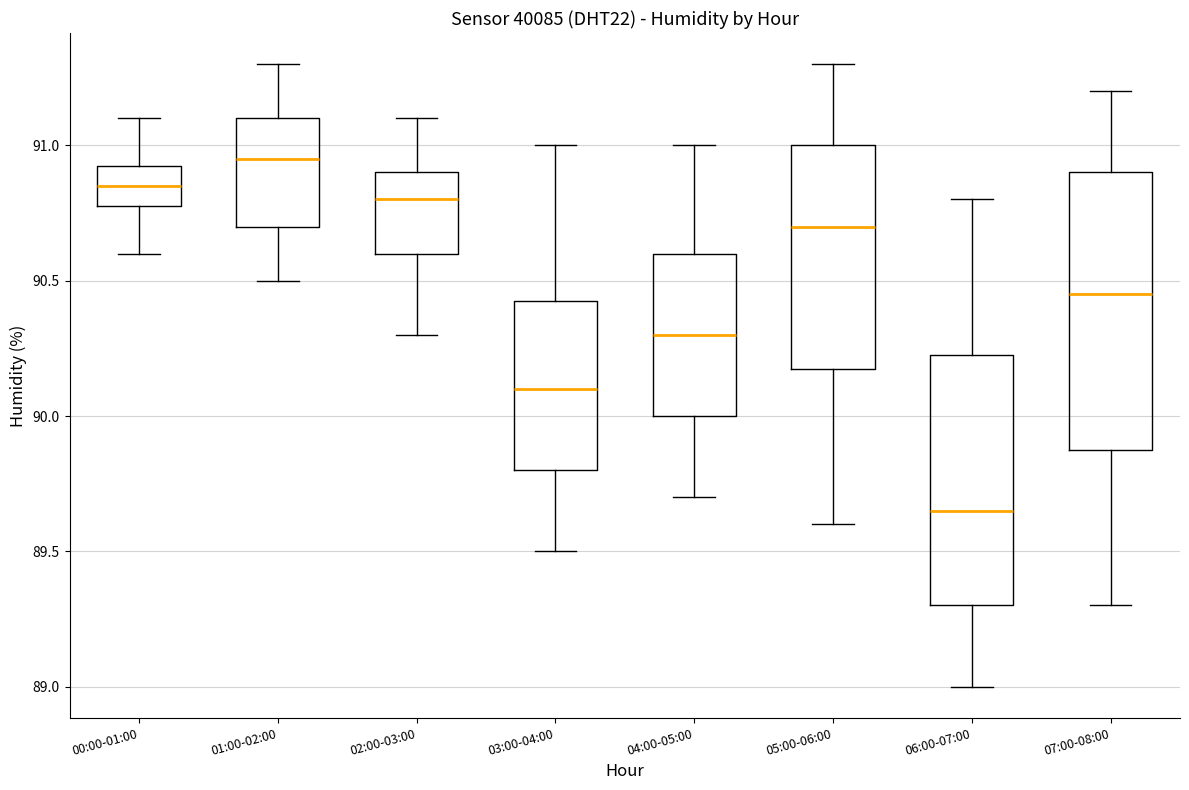

Which box is the tallest, from its lower edge to its upper edge?

07:00-08:00